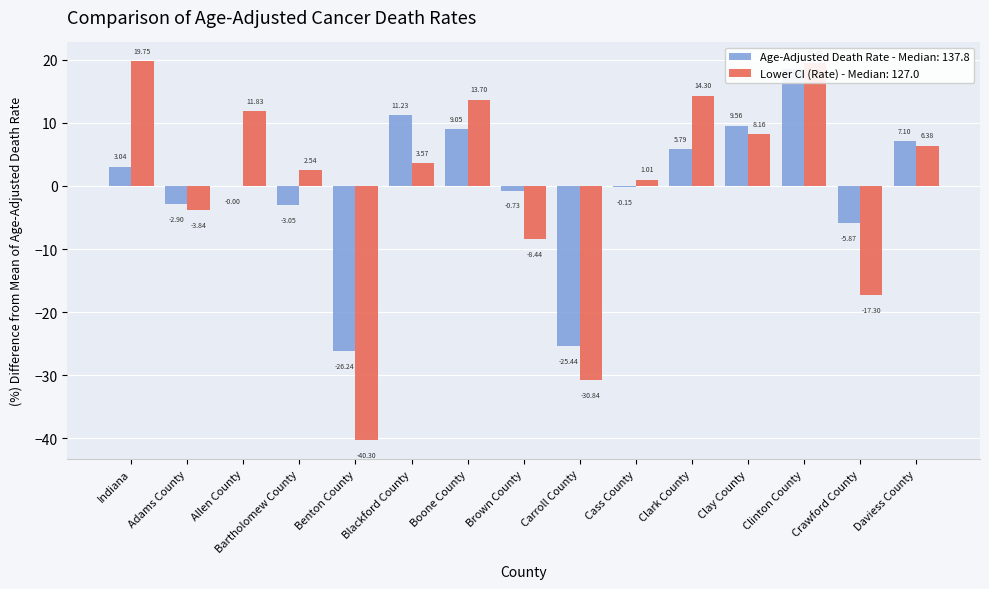

Are the bars grouped side by side (vs. stacked)?

Yes